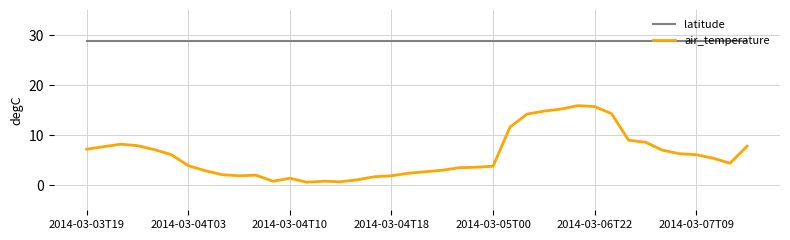

List the series in order of their peak value, highest first.

latitude, air_temperature